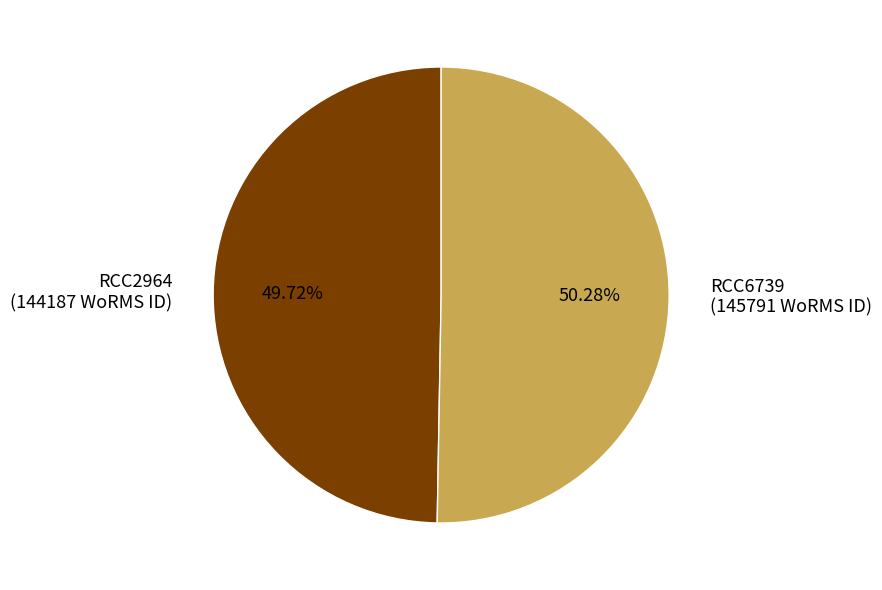

What percentage is NOT represented by RCC6739?

49.7%